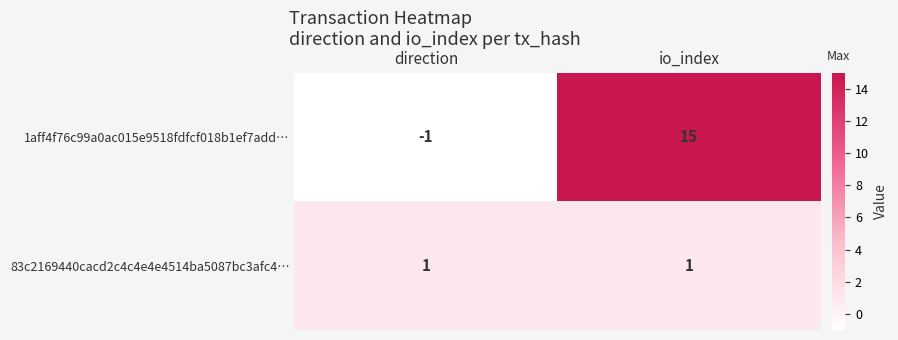

Which series has the largest total across all categories?

1aff4f76c99a0ac015e9518fdfcf018b1ef7add…